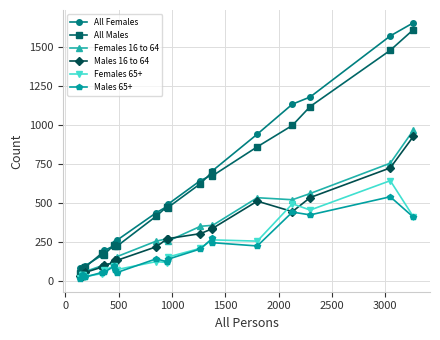

How many lines are shown in the chart?

6